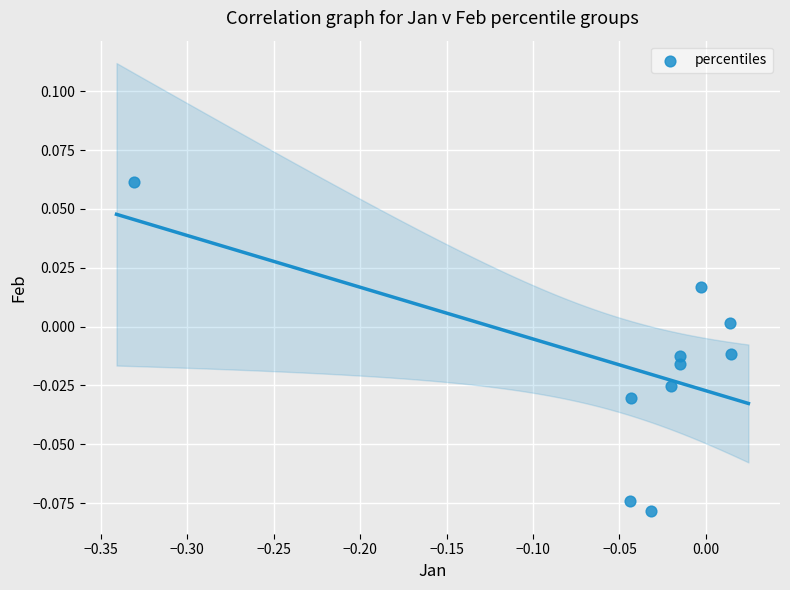

What is the range of X values (max minus min)?

0.3